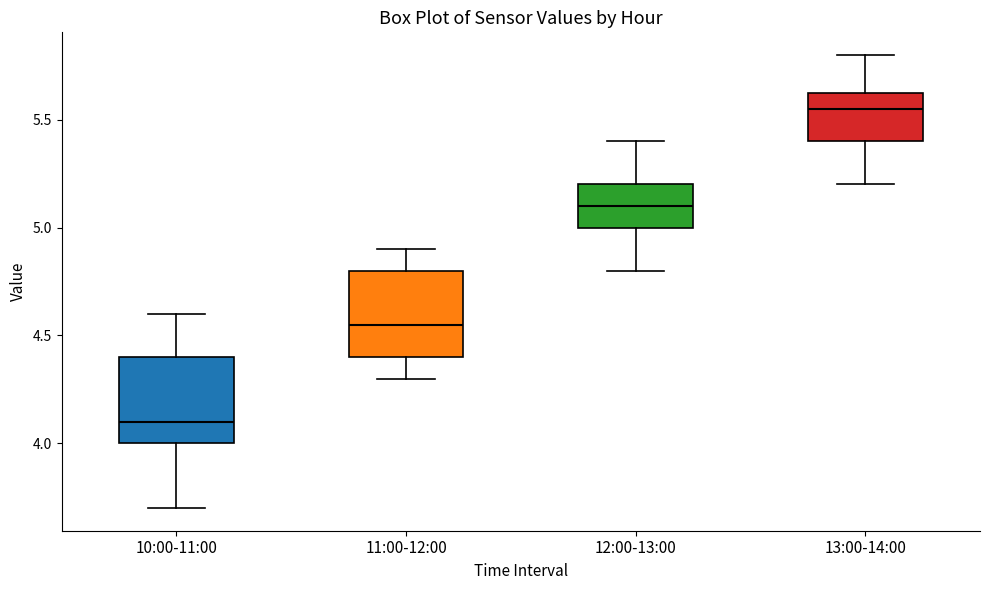

Reading left to right, transcribe this box plot: for each box, give where its median line is, the range the box spans, and where its two whiskers end, as read against the y-axis. The values are not printed on the chart, so give them approximately, as read against the axis.

10:00-11:00: median 4.10, box 4.00 to 4.40, whiskers 3.70 to 4.60
11:00-12:00: median 4.55, box 4.40 to 4.80, whiskers 4.30 to 4.90
12:00-13:00: median 5.10, box 5.00 to 5.20, whiskers 4.80 to 5.40
13:00-14:00: median 5.55, box 5.40 to 5.65, whiskers 5.20 to 5.80